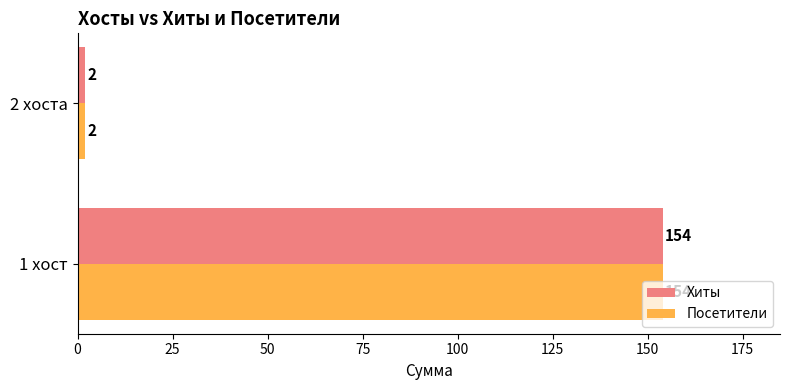

Which label corresponds to the smallest value in the chart?

2 хоста